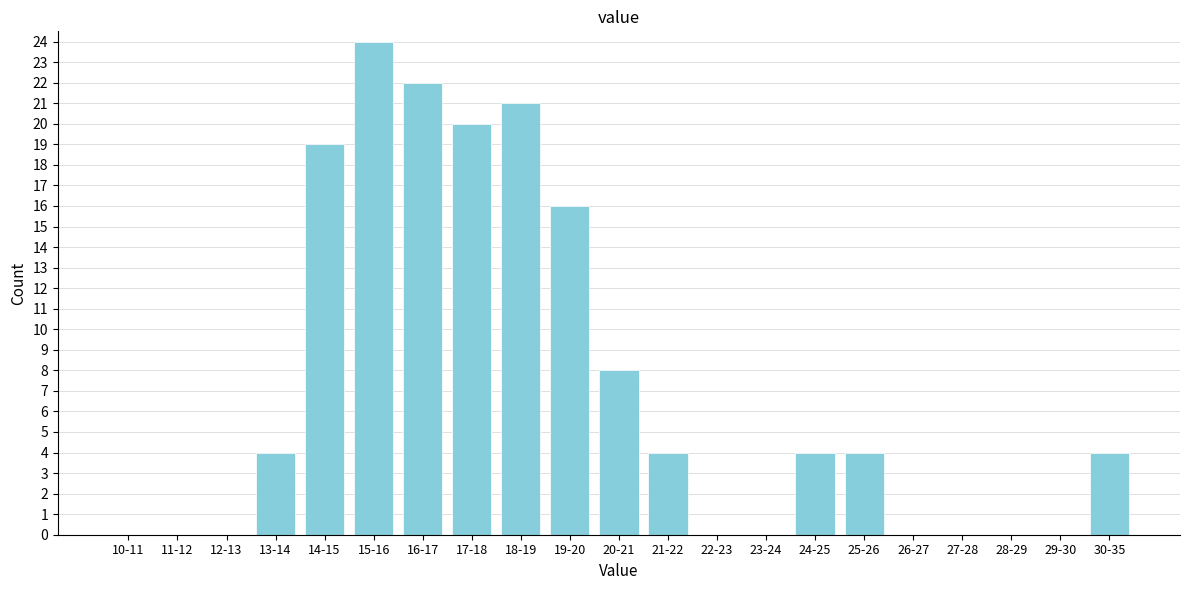

Reading left to right, extract all data points from this chart.

10-11=0	11-12=0	12-13=0	13-14=4	14-15=19	15-16=24	16-17=22	17-18=20	18-19=21	19-20=16	20-21=8	21-22=4	22-23=0	23-24=0	24-25=4	25-26=4	26-27=0	27-28=0	28-29=0	29-30=0	30-35=4